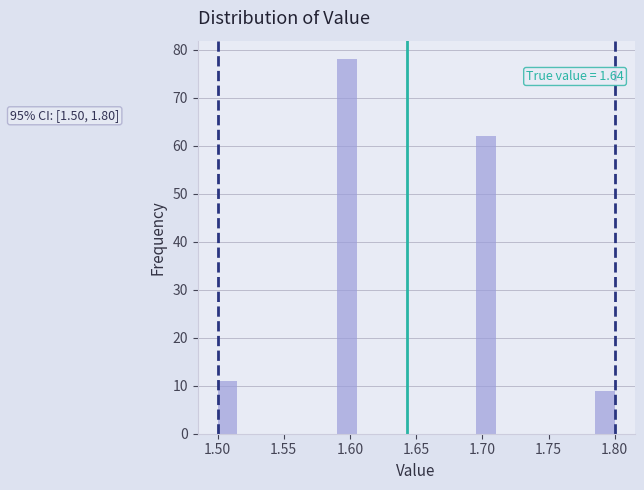

Read against the x-axis, roughly where is the centre of the tallest bar?

1.600